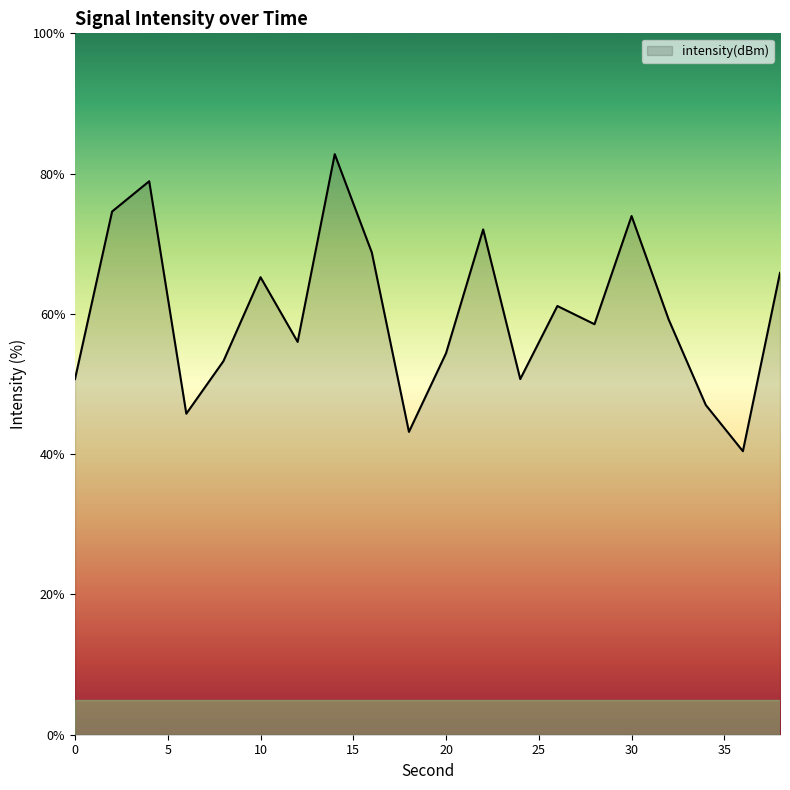

What is the difference between the maximum and minimum values?

42.4